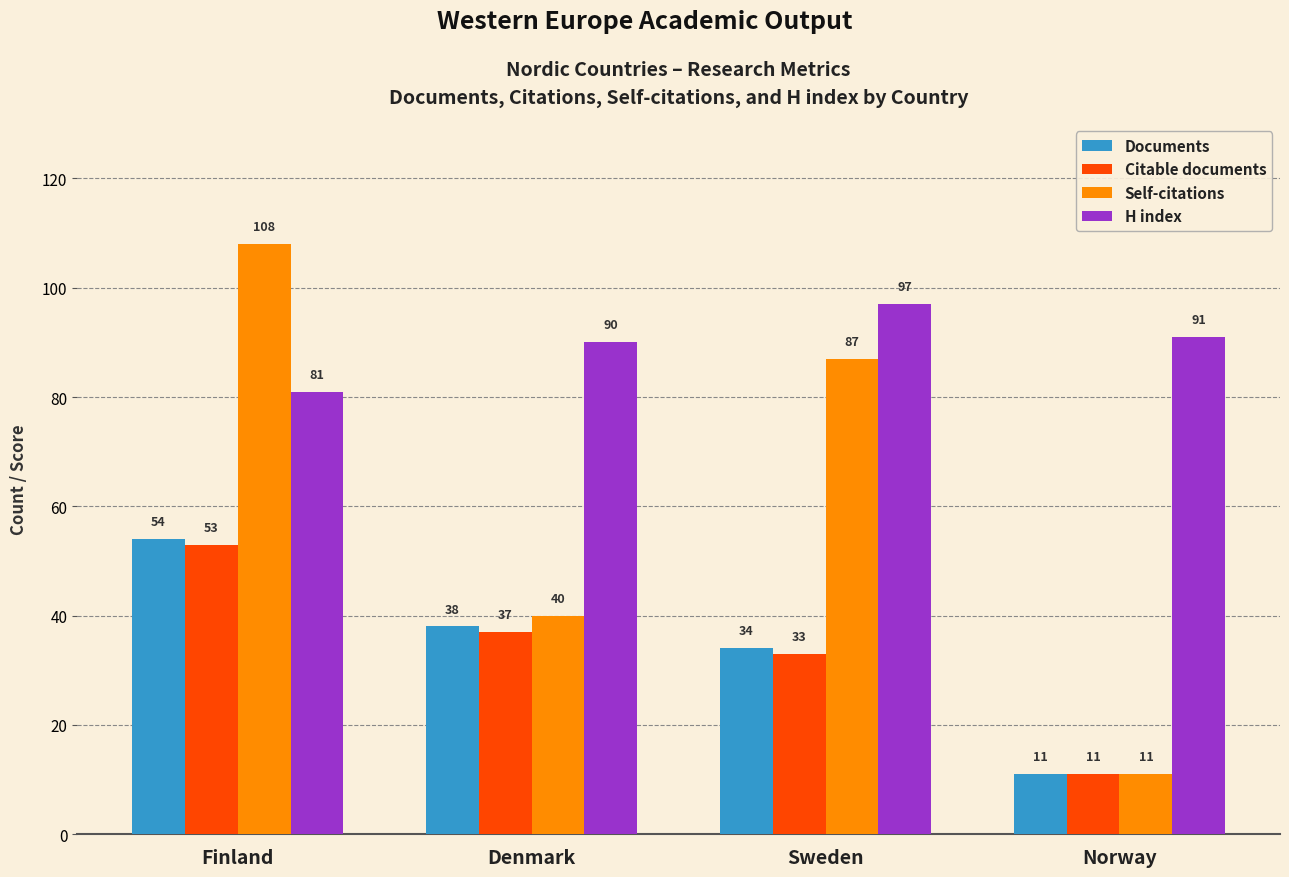

Rank the categories by Self-citations value from highest to lowest.

Finland, Sweden, Denmark, Norway